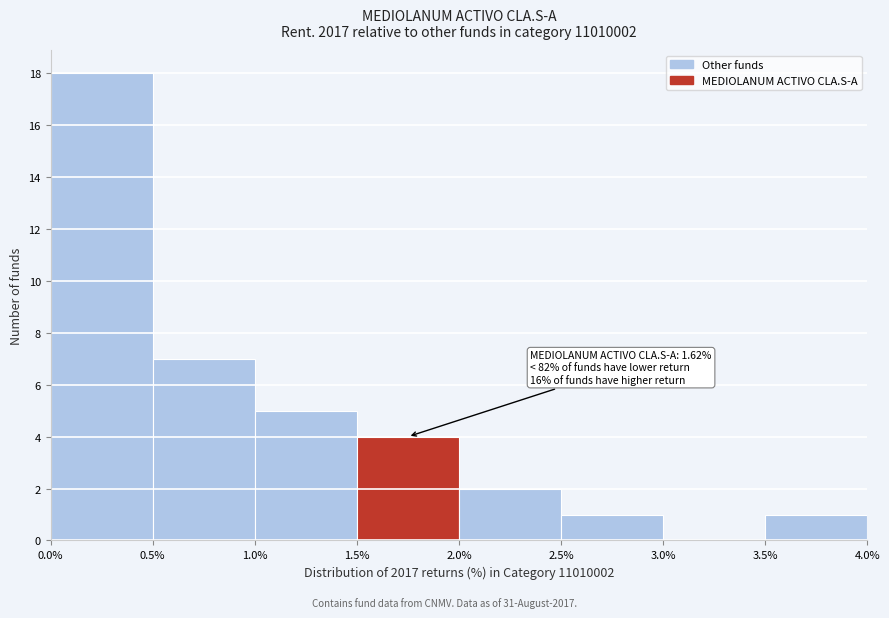

Over which range of the x-axis is the bar tallest?

0.0% to 0.5%